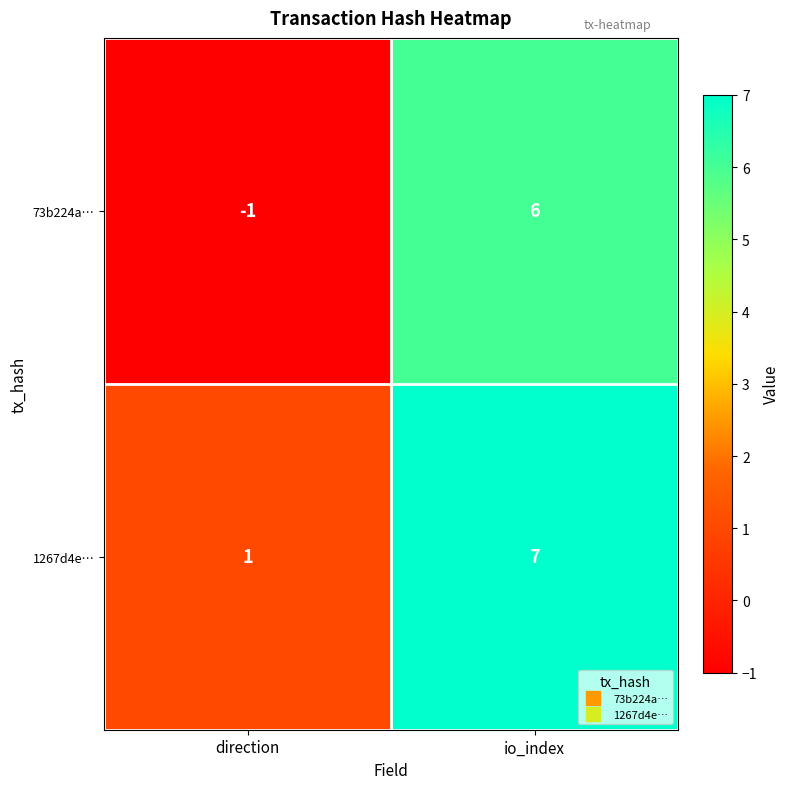

Reading left to right, list all the values displayed in this chart.

73b224a…: -1	6
1267d4e…: 1	7